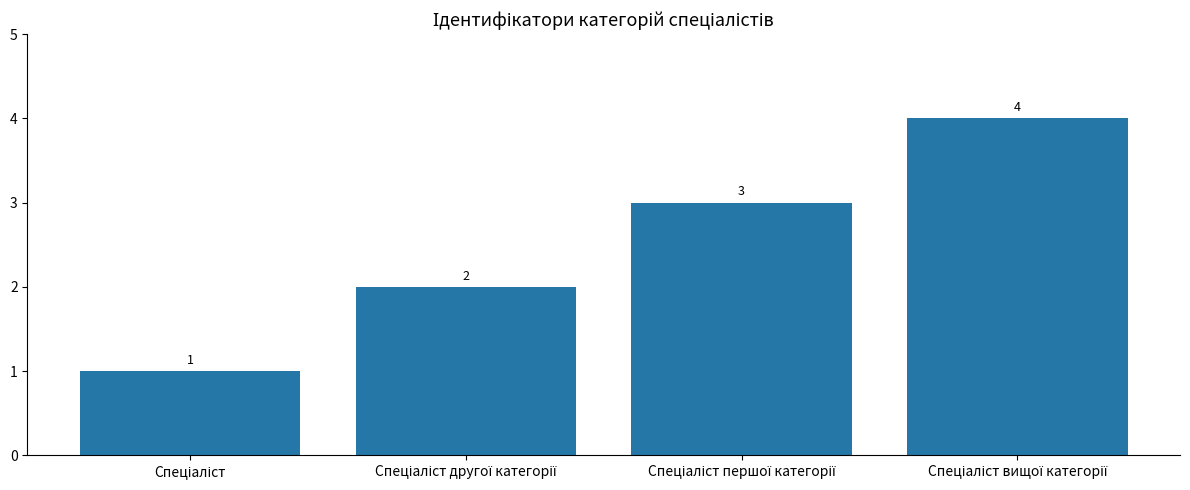

How many values are below 3?

2